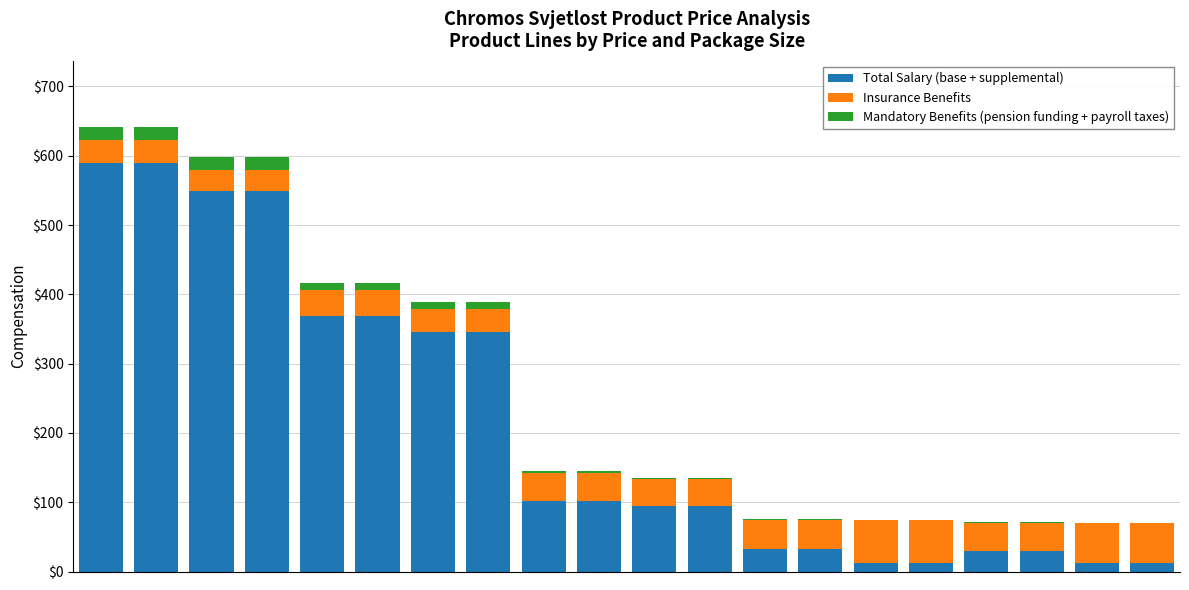

What are all the series names shown in the legend?

Total Salary (base + supplemental), Insurance Benefits, Mandatory Benefits (pension funding + payroll taxes)